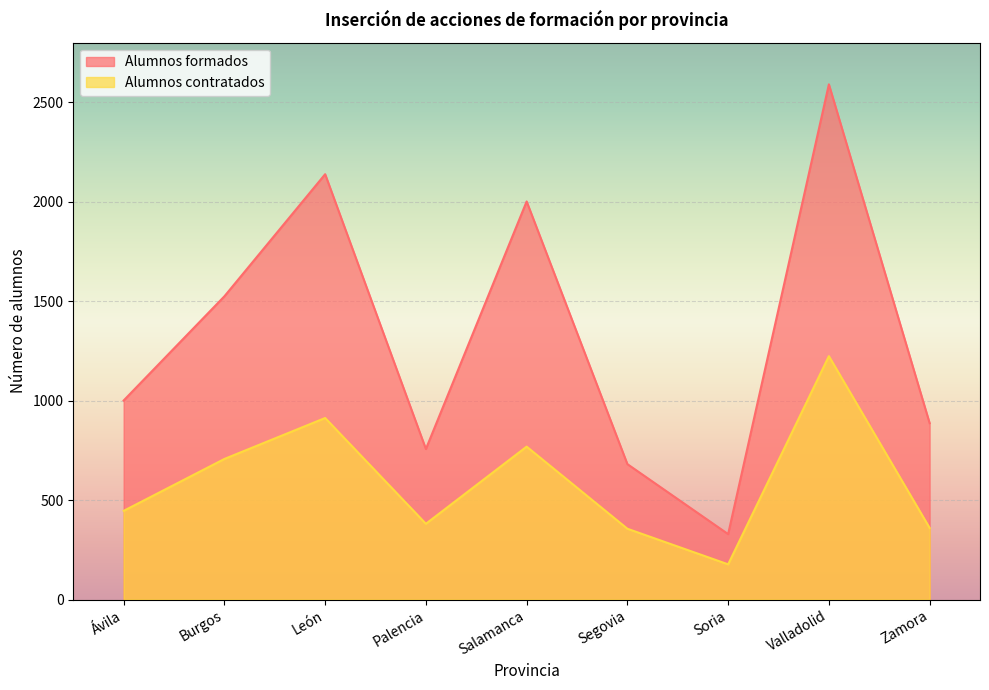

The value of Alumnos contratados at León is 1500. True or false?

False